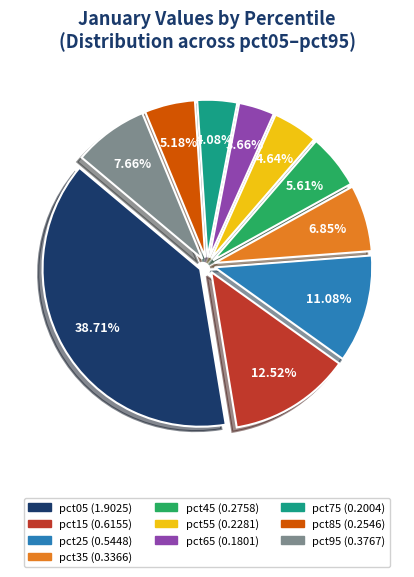

Between pct25 and pct15, which is larger?

pct15